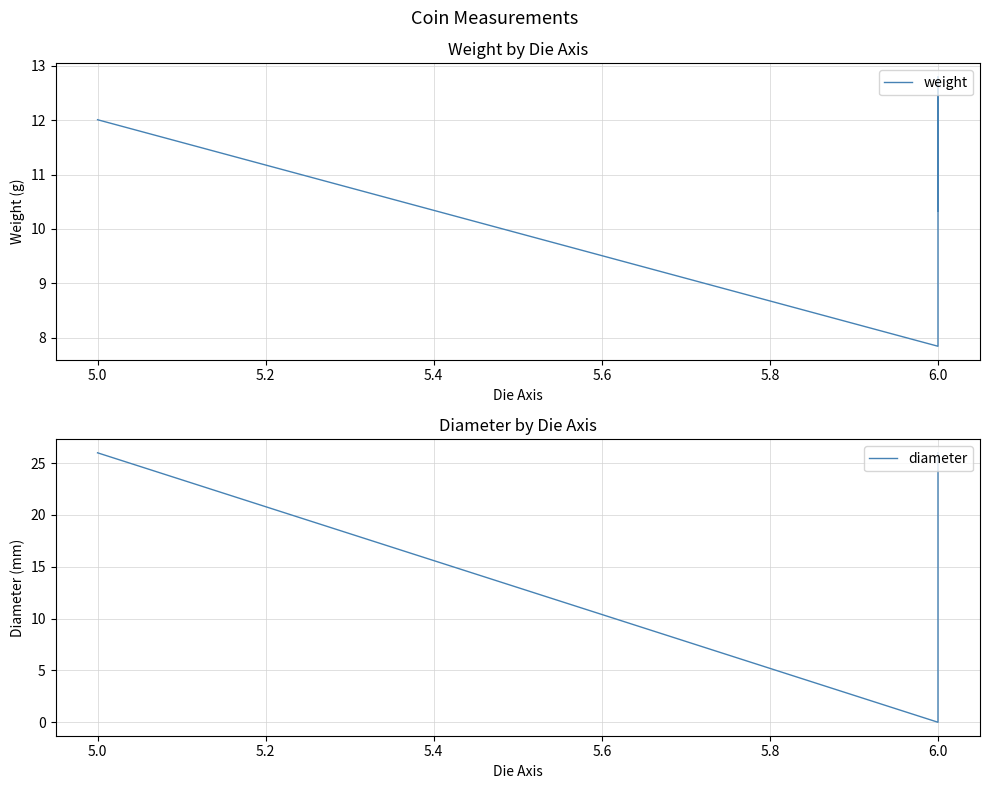

Rank the series at 6.0 from highest to lowest value.

diameter, weight